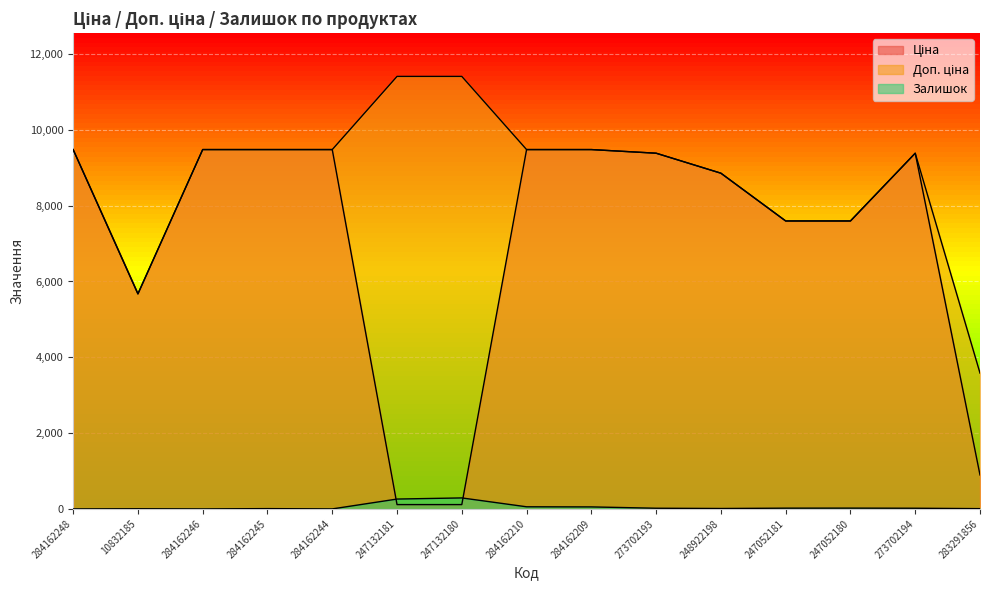

What is the difference between the maximum and minimum values in the Залишок series?

290.0